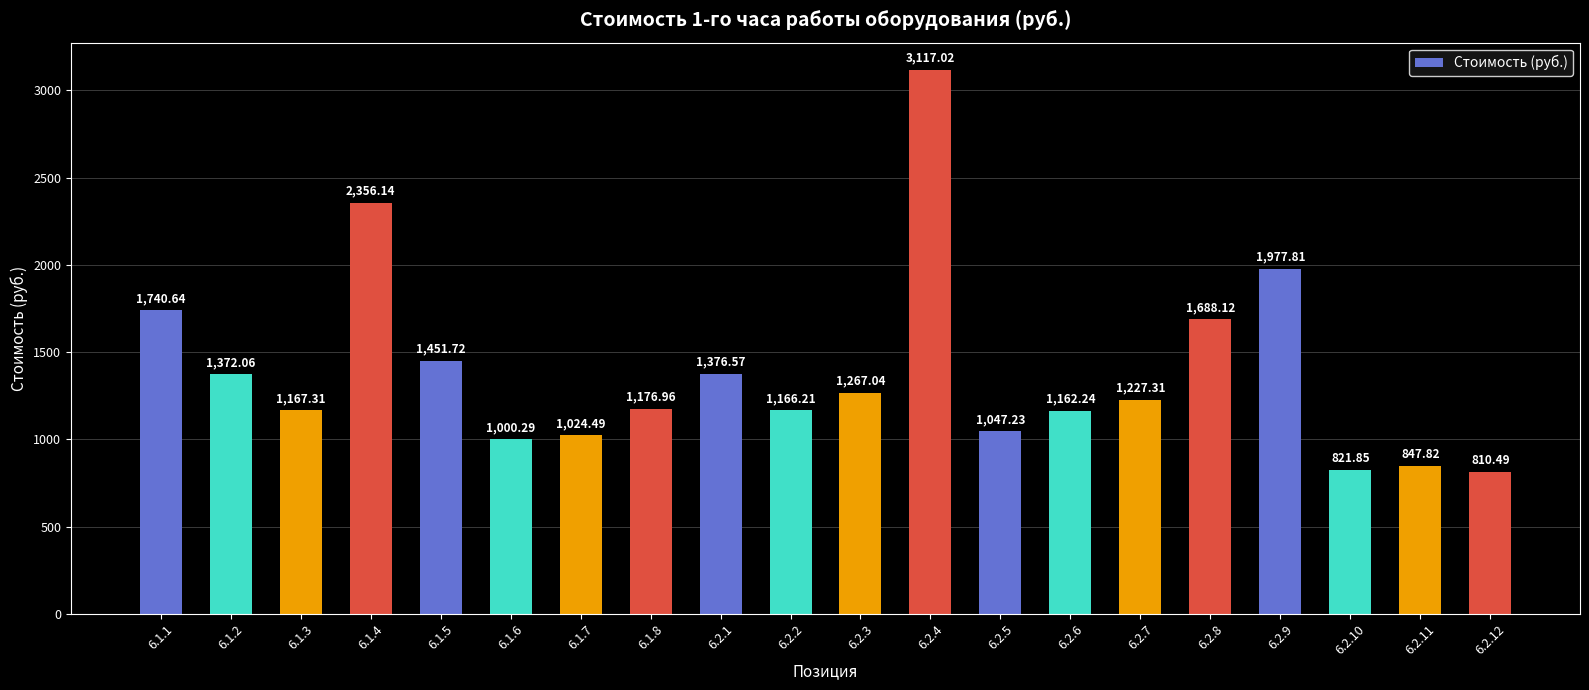

Which category has the lowest value across all series?

6.2.12